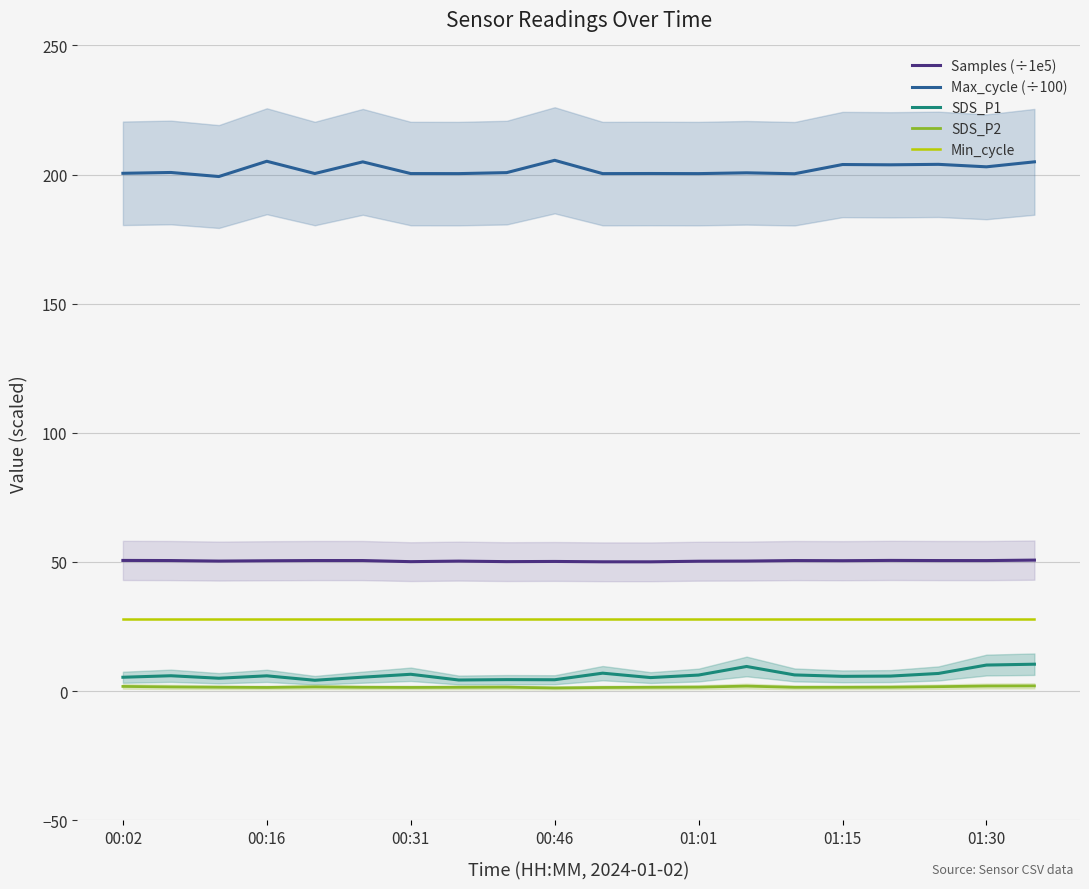

How many interior local peaks does the Max_cycle (÷100) series have?

8